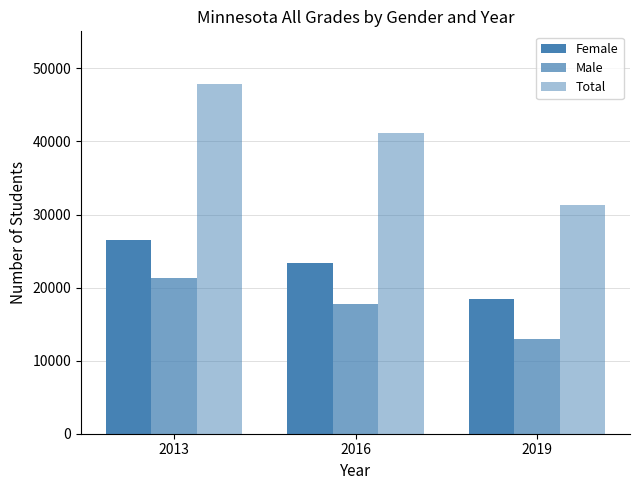

True or false: Total has a value of 23631 at 2013.

False